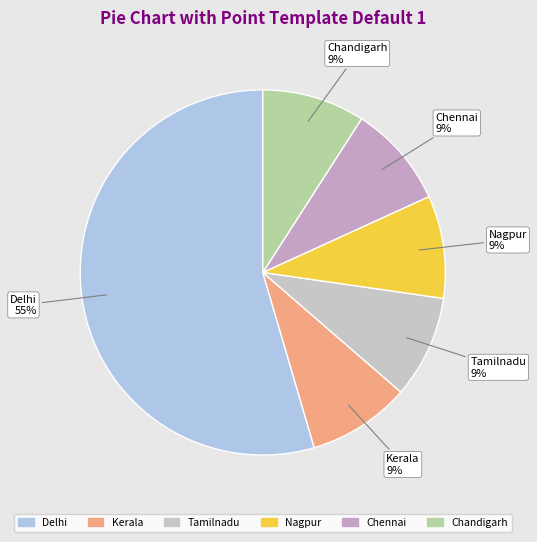

Do Nagpur and Kerala together represent more than half of the pie?

No